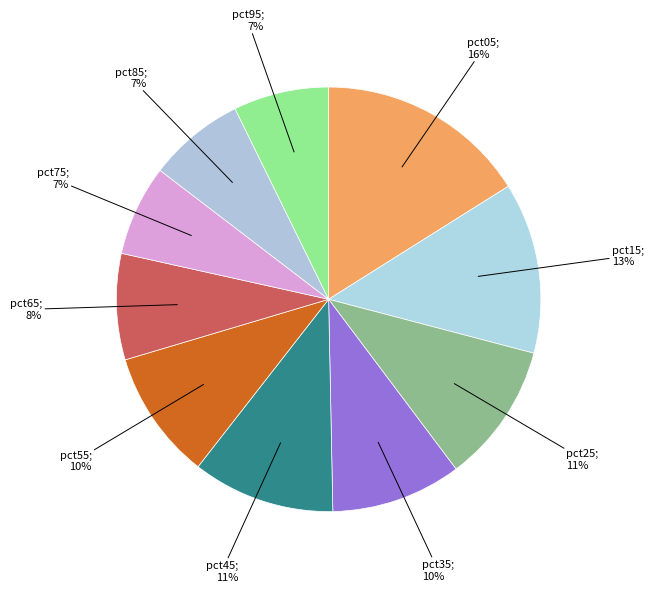

Count the number of slices in the pie.

10